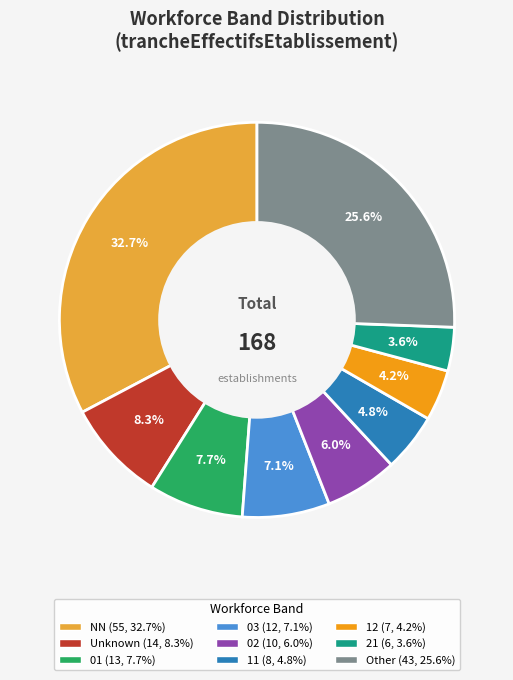

Is there a majority slice in this chart?

No